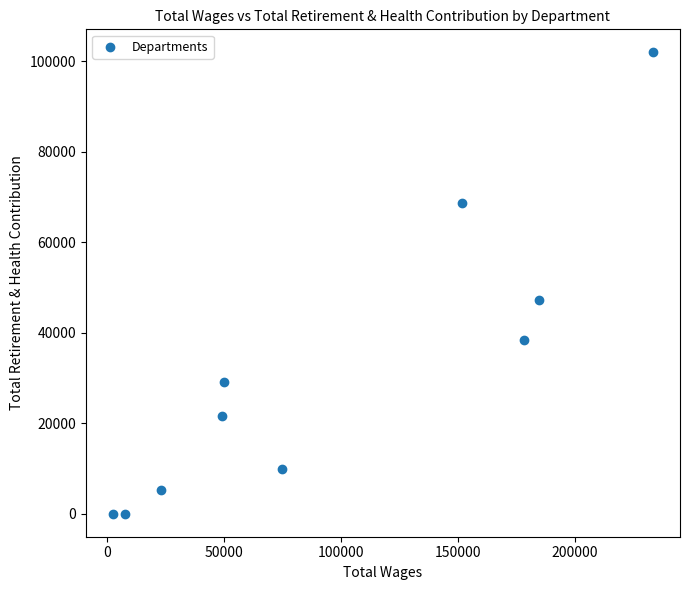

What is the average X value?

95459